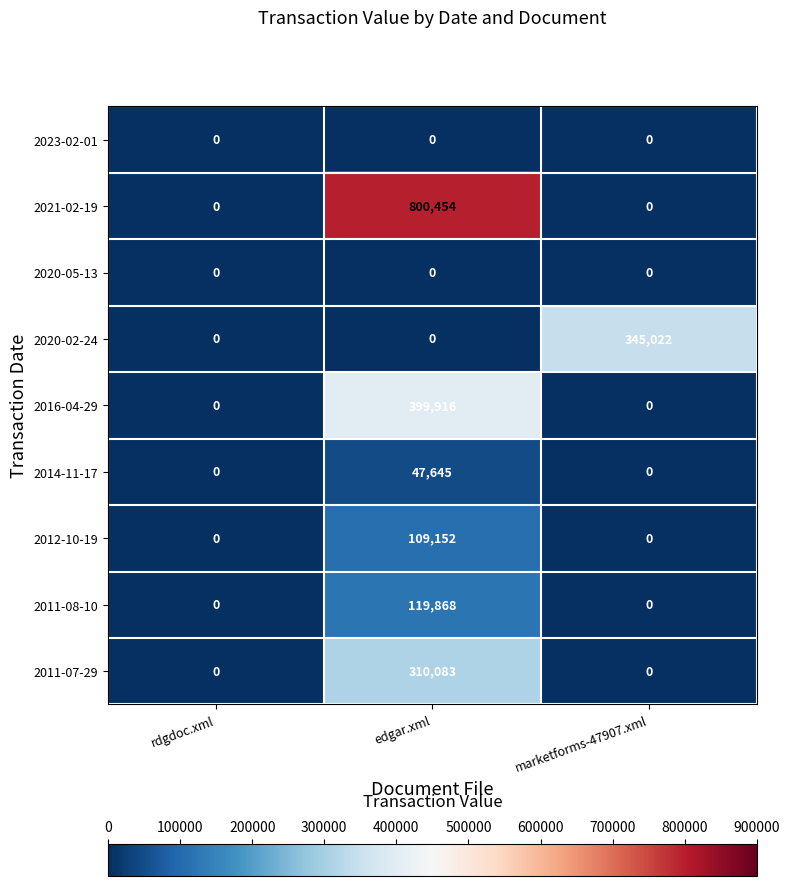

What is the total value across all series at marketforms-47907.xml?

345022